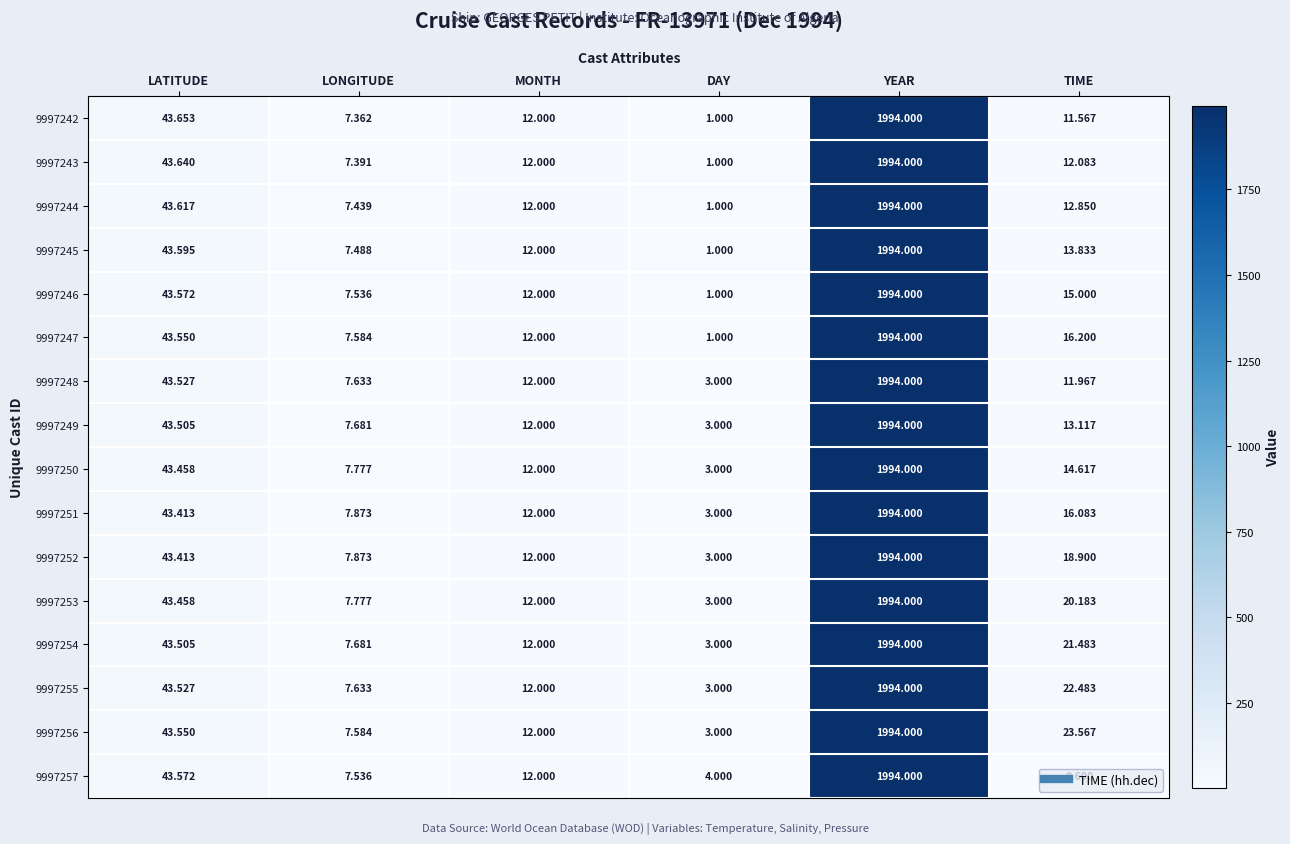

Which series has the largest range (max minus min)?

9997257